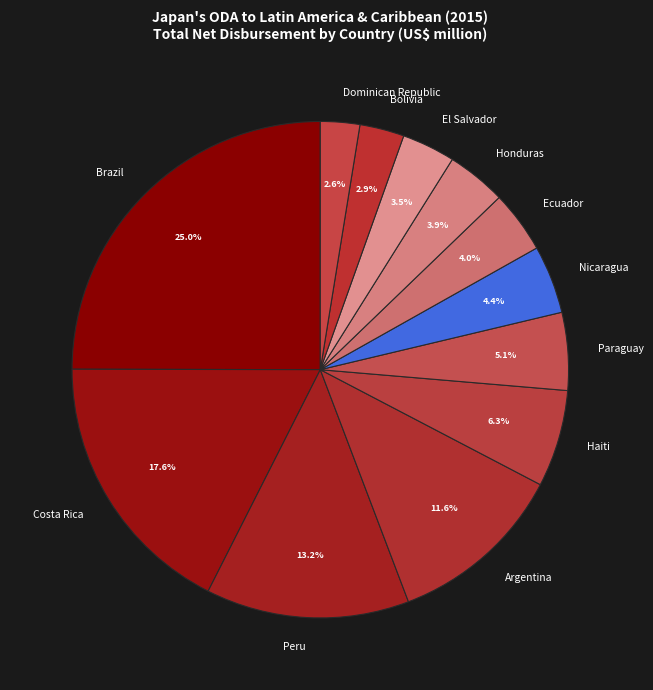

Which category has the biggest portion of the pie?

Brazil